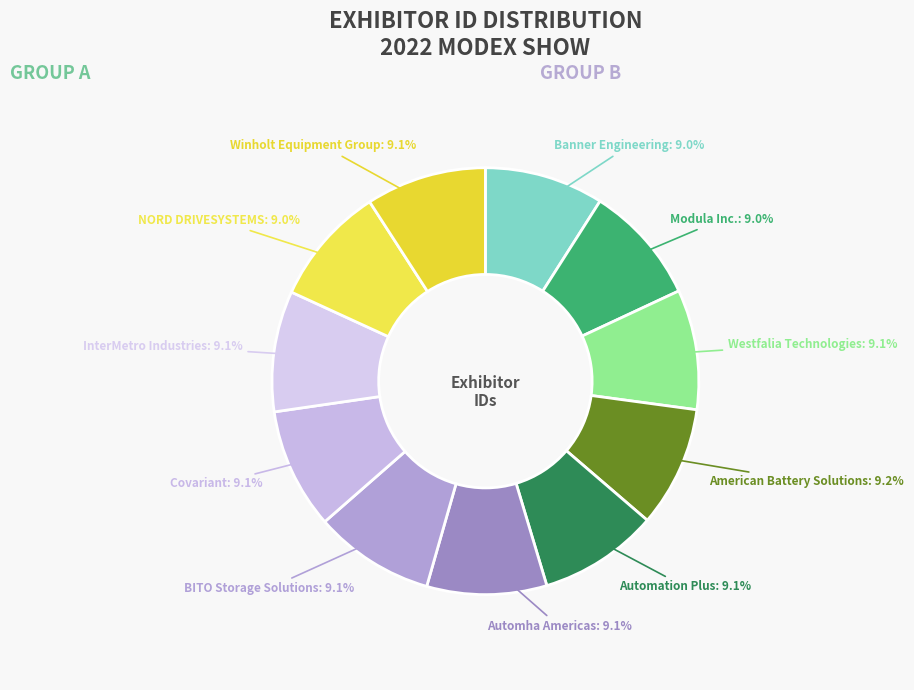

Is there any slice that represents more than half of the pie?

No